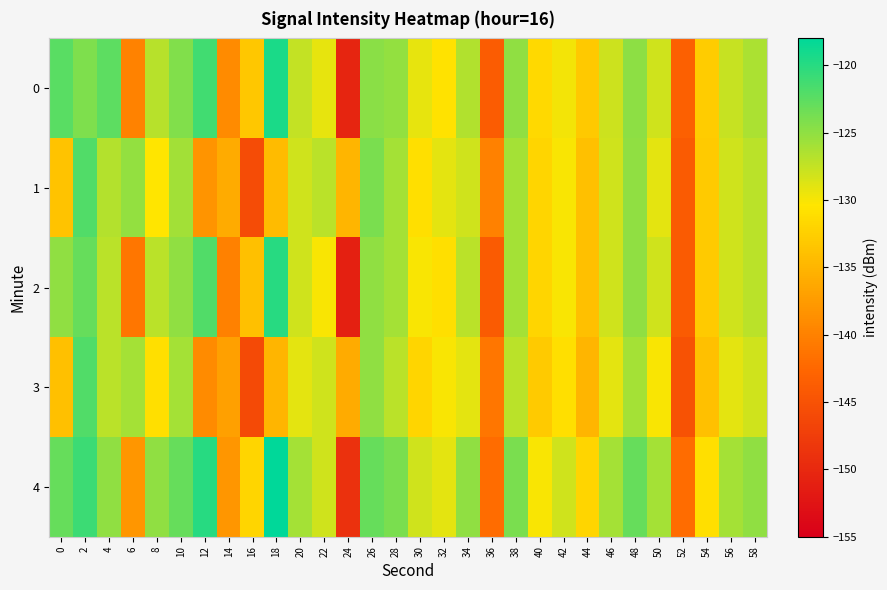

What is the total value across all series at 10?

-624.3